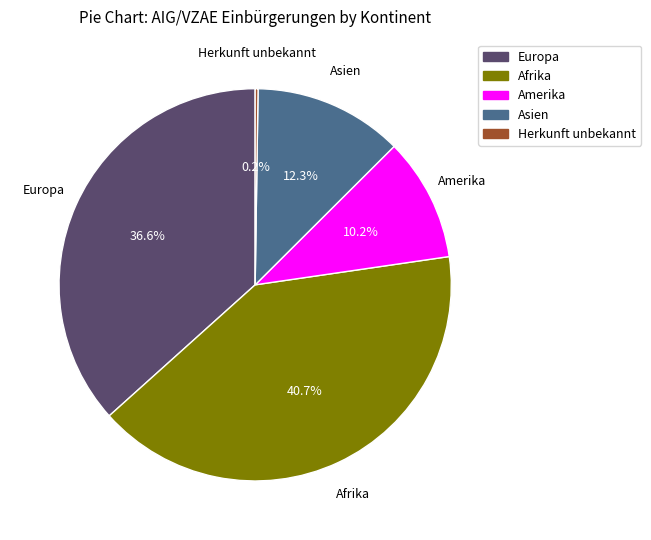

Is there a majority slice in this chart?

No